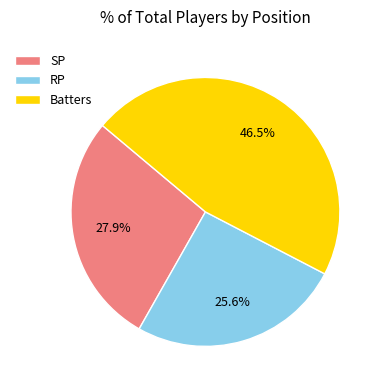

How many segments does this pie chart have?

3